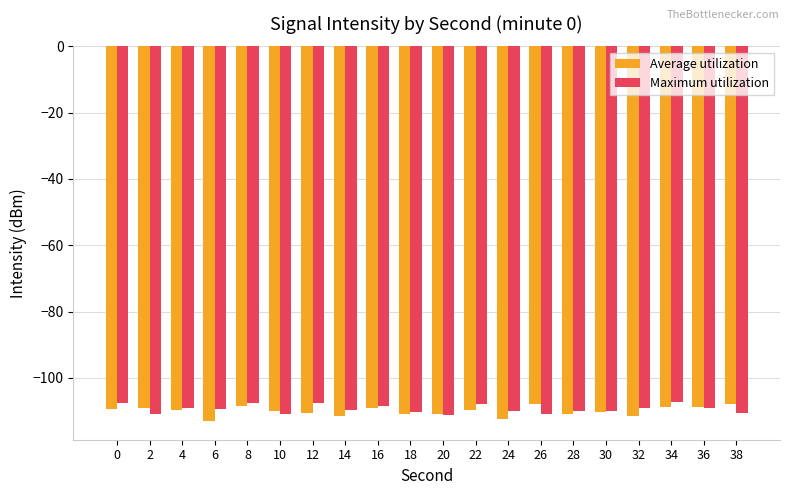

What is the maximum value shown in the chart?

-107.1